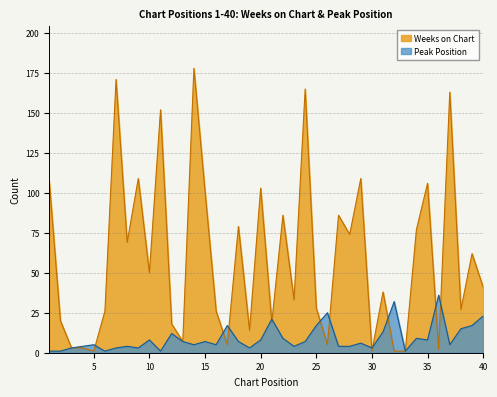

At how many categories does at least one series exceed 94?

11